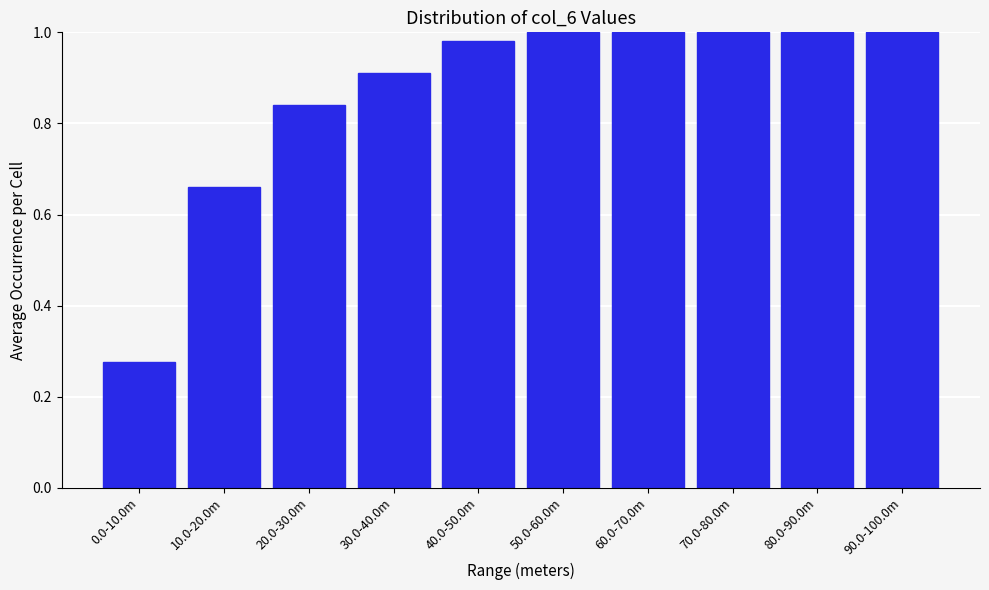

Between 70.0-80.0m and 30.0-40.0m, which is larger?

70.0-80.0m